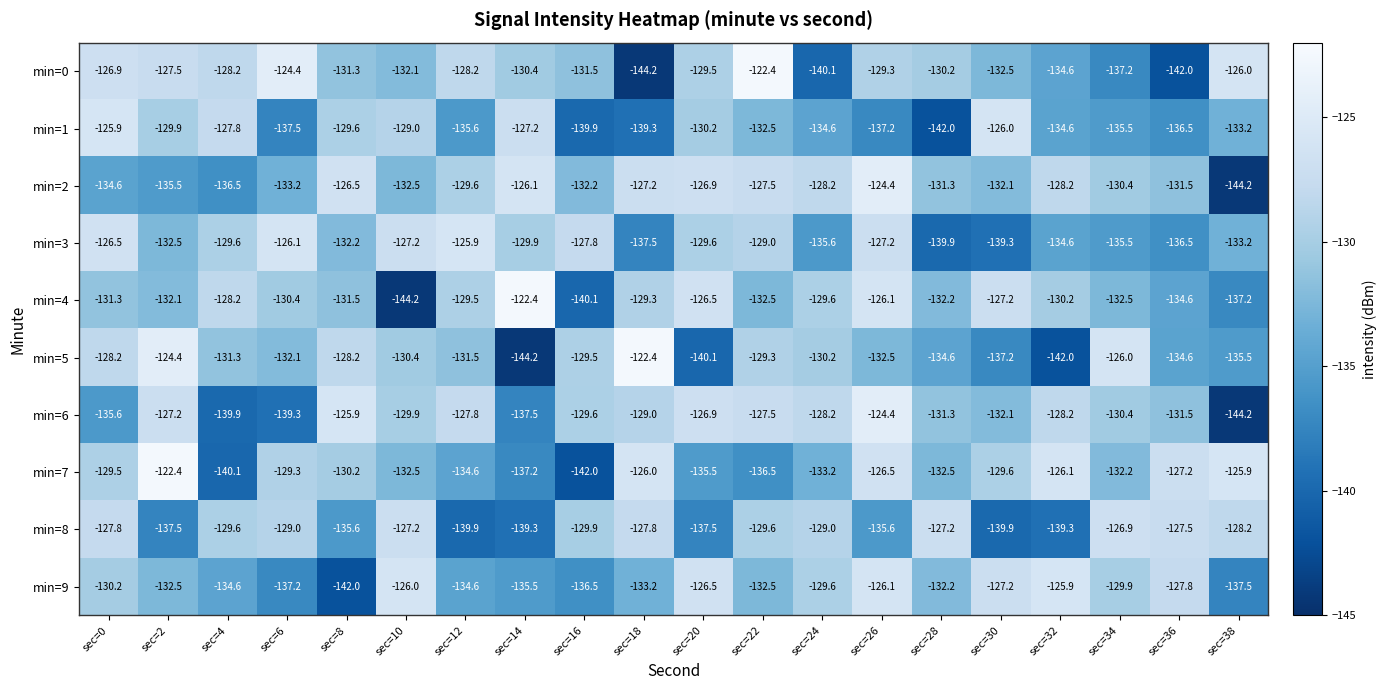

Rank the series at sec=16 from lowest to highest value.

min=7, min=4, min=1, min=9, min=2, min=0, min=8, min=6, min=5, min=3